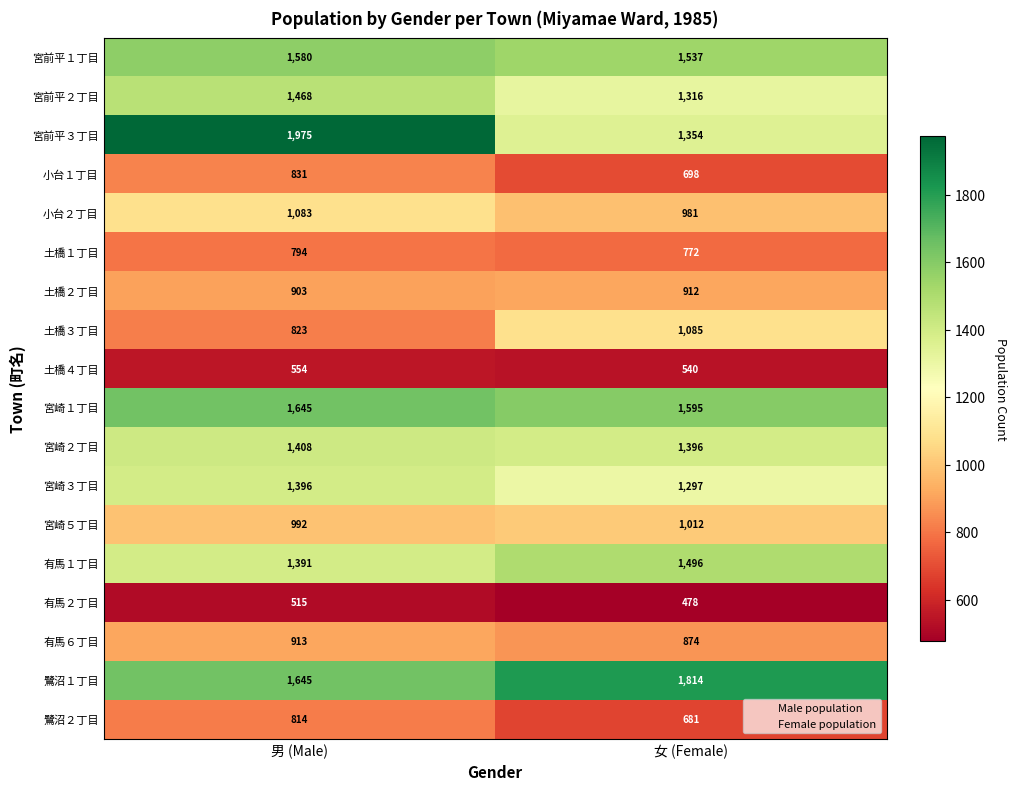

What is the difference between the 宮崎１丁目 values at 女 (Female) and 男 (Male)?

50